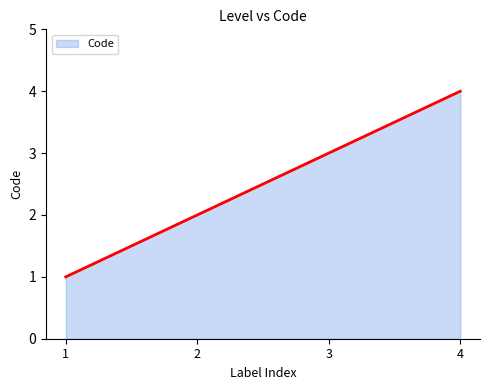

What is the difference between the maximum and minimum values?

3.0